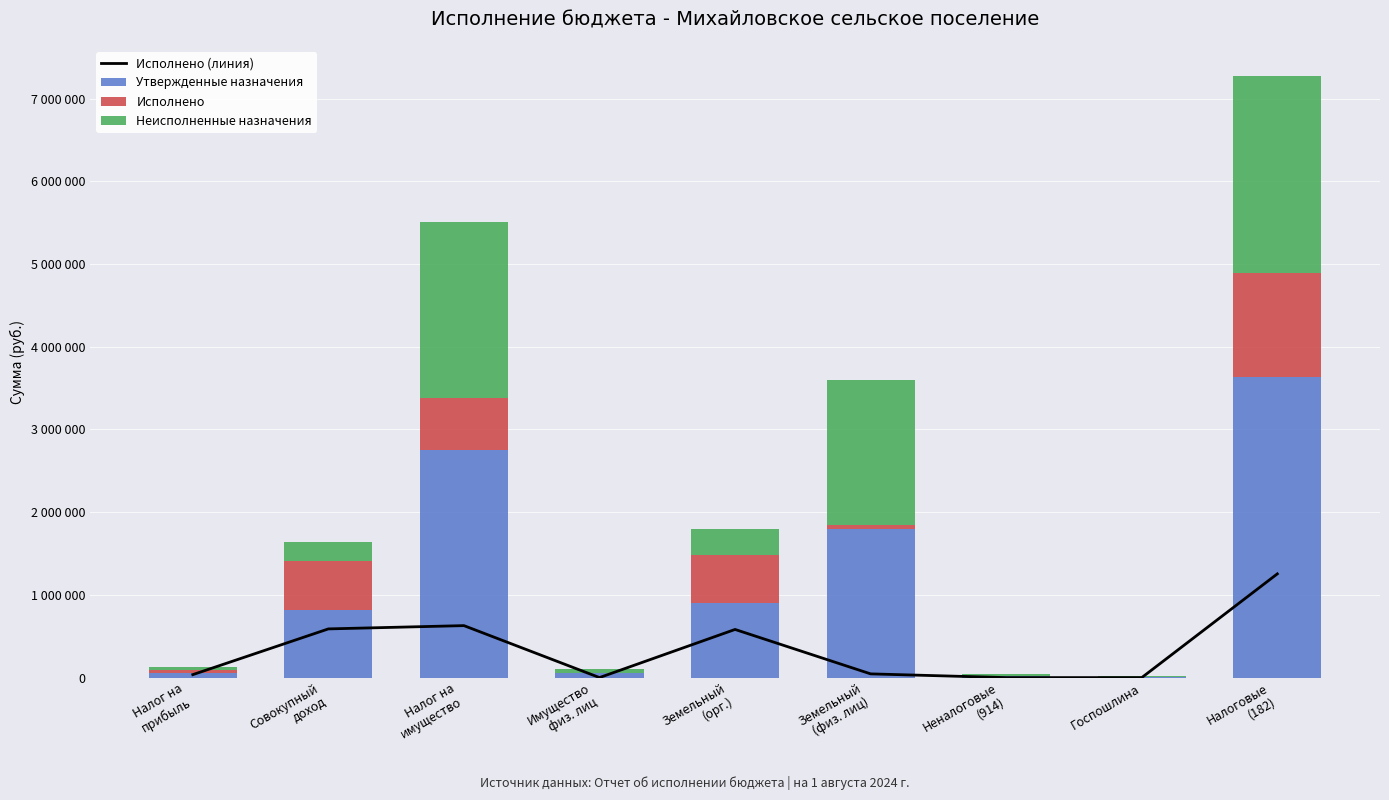

Reading left to right, extract all data points from this chart.

Исполнено (линия): 36400.9	589163.7	628827.9	779.8	582529.0	45519.1	400.0	400.0	1254392.5
Утвержденные назначения: 61800.0	820000.0	2755000.0	55000.0	900000.0	1800000.0	20000.0	10000.0	3636800.0
Исполнено: 36400.9	589163.7	628827.9	779.8	582529.0	45519.1	400.0	400.0	1254392.5
Неисполненные назначения: 25416.1	230836.3	2126172.1	54220.2	317471.0	1754480.9	19600.0	9600.0	2382424.5